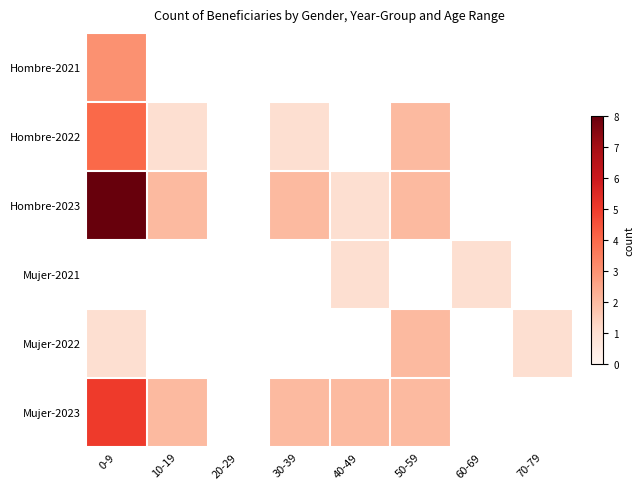

True or false: Hombre-2022 has a value of 1.0 at 30-39.

True